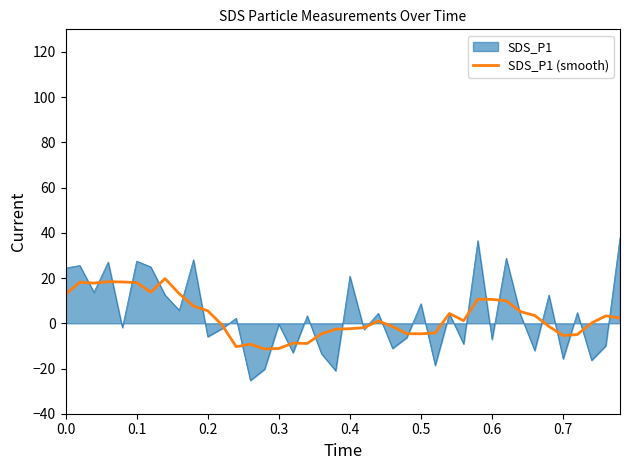

What is the greatest value displayed?

37.9